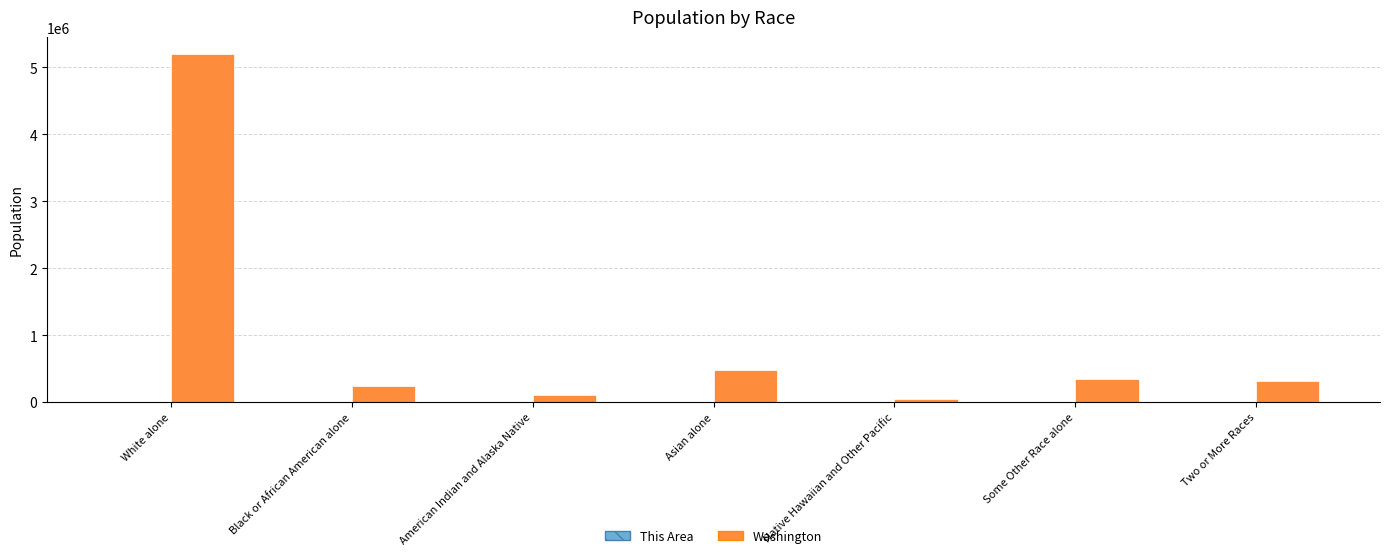

What is the sum of all Washington values?

6724540